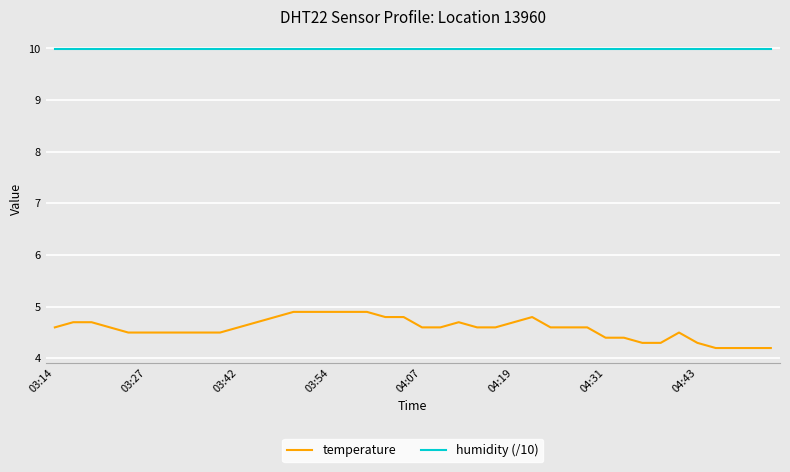

How many distinct data groups are displayed?

2